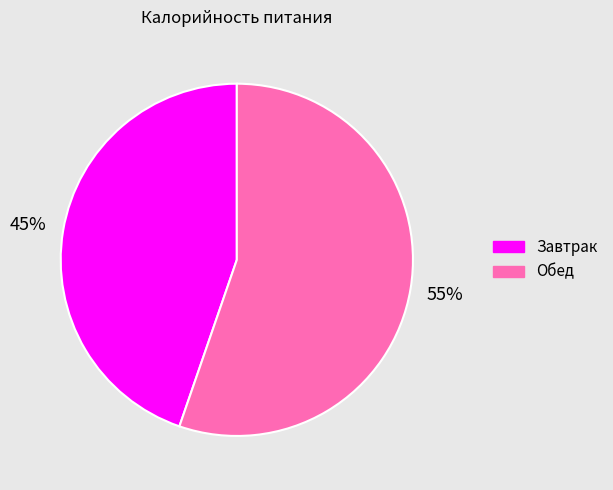

How many slices are in this pie chart?

2